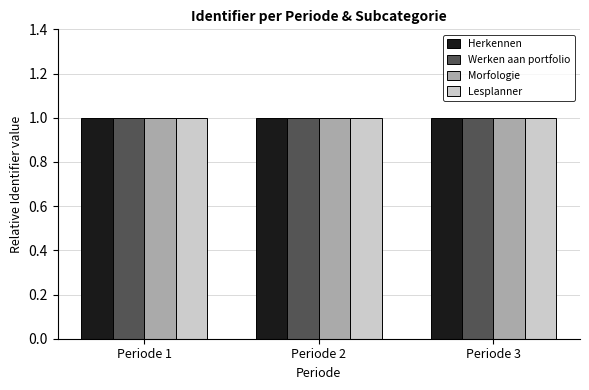

What is the sum of all Werken aan portfolio values?

3.0